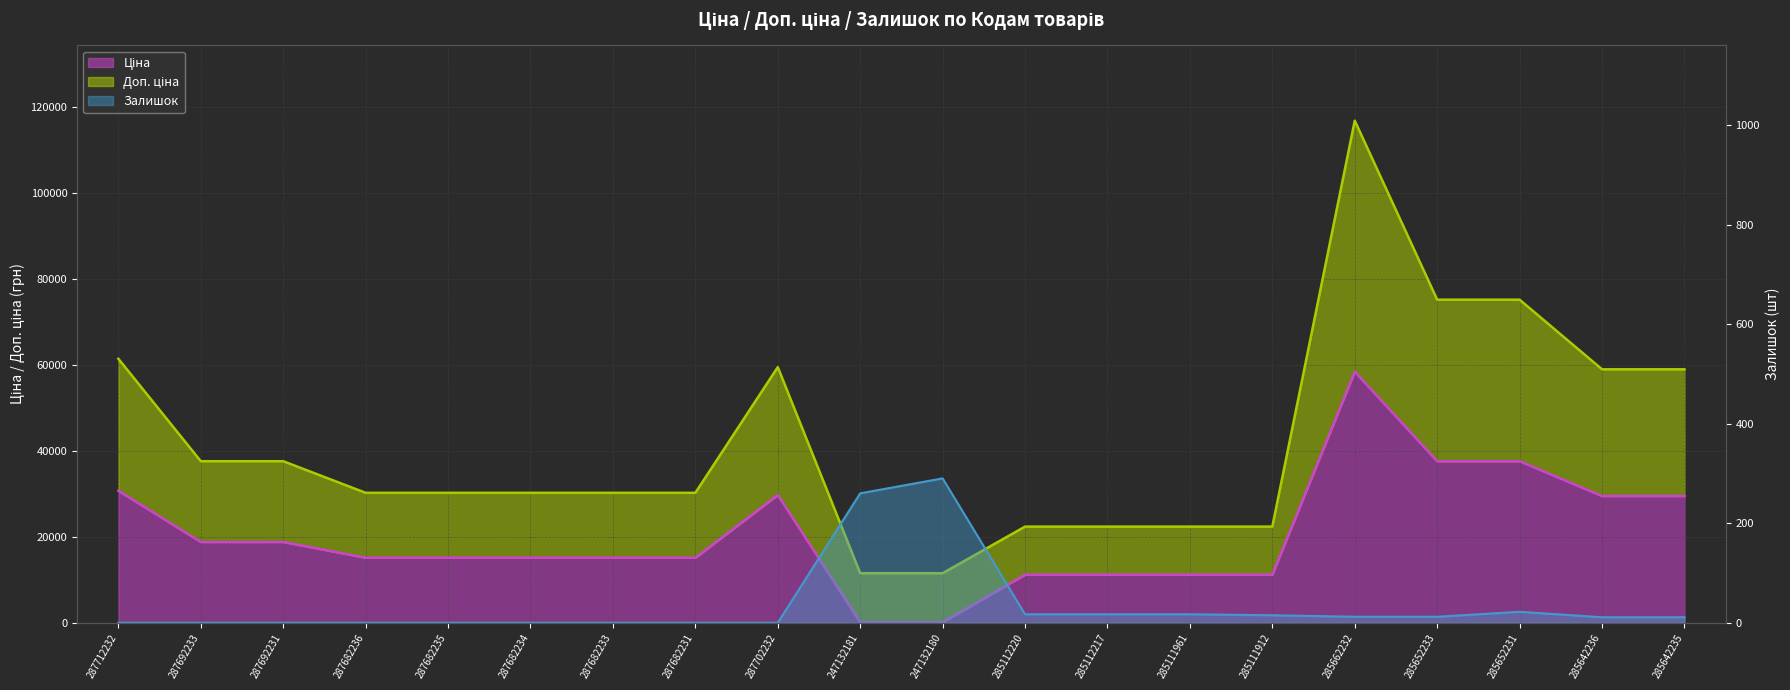

Which series has the largest total across all categories?

Доп. ціна